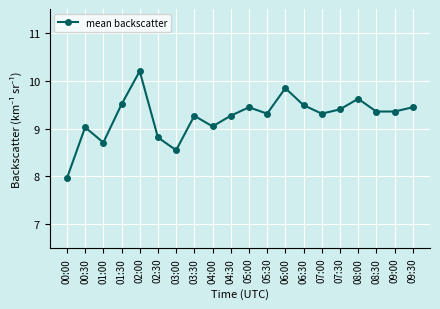

True or false: the data shows 10.2 at 02:00.

True